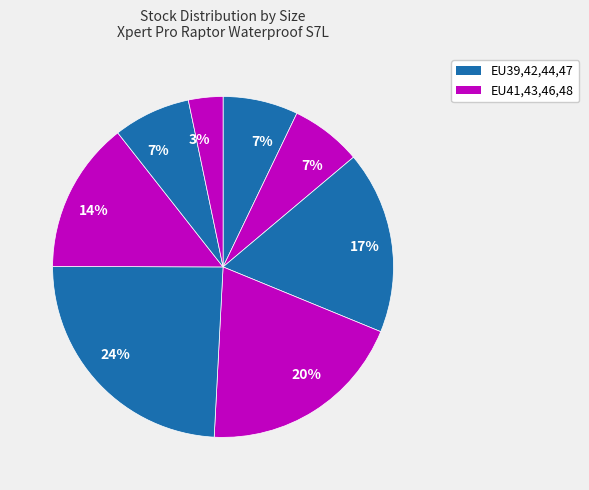

Count the number of slices in the pie.

8